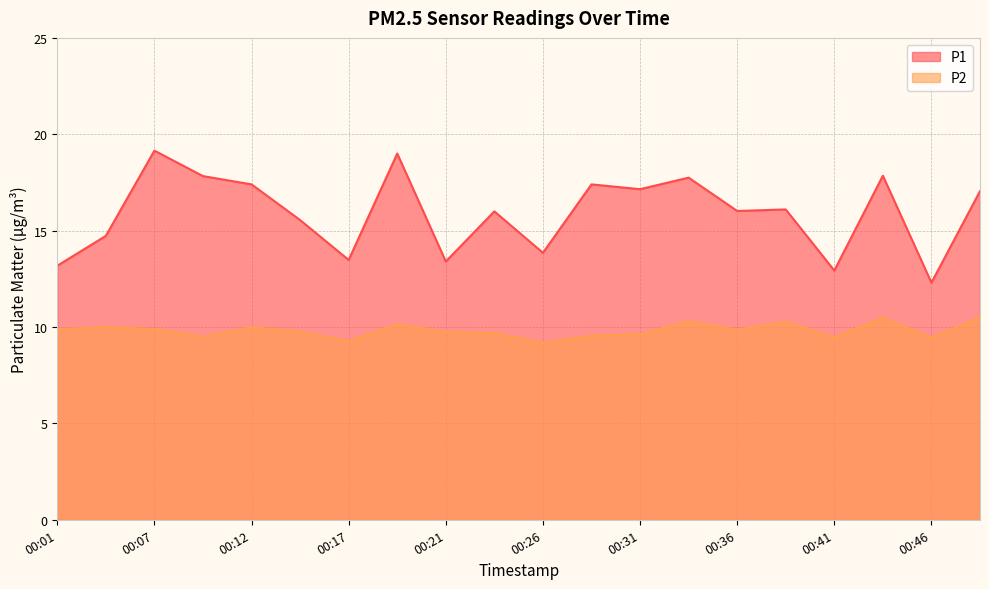

True or false: P2 and P1 intersect in this chart.

False